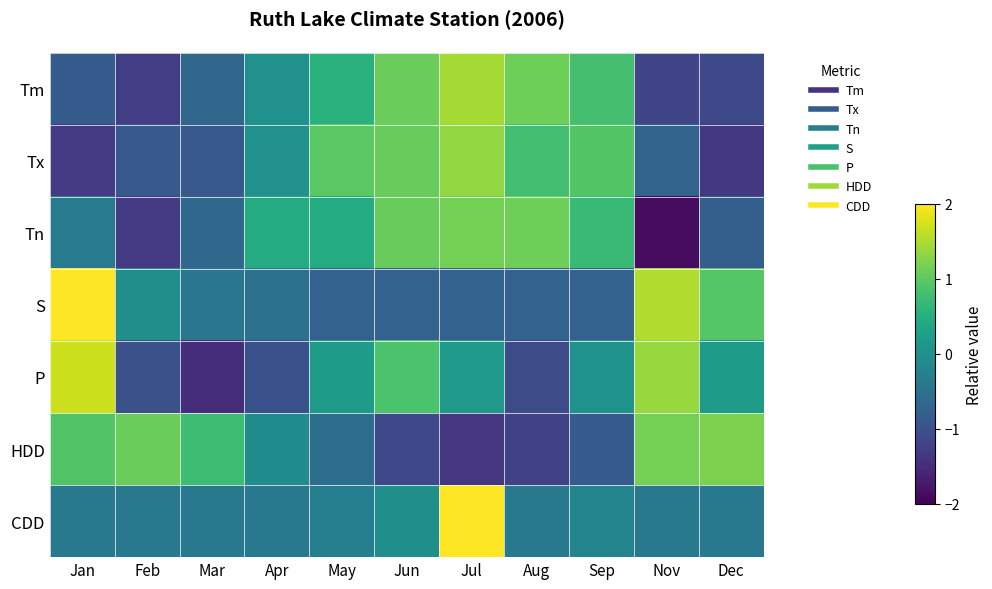

Reading right to left, extract all data points from this chart.

Tm: Dec=-1.1	Nov=-1.2	Sep=0.8	Aug=1.1	Jul=1.5	Jun=1.1	May=0.6	Apr=0.0	Mar=-0.7	Feb=-1.3	Jan=-0.8
Tx: Dec=-1.4	Nov=-0.7	Sep=0.9	Aug=0.8	Jul=1.4	Jun=1.1	May=1.0	Apr=0.0	Mar=-0.9	Feb=-0.9	Jan=-1.3
Tn: Dec=-0.8	Nov=-1.9	Sep=0.7	Aug=1.1	Jul=1.2	Jun=1.1	May=0.5	Apr=0.5	Mar=-0.7	Feb=-1.3	Jan=-0.3
S: Dec=0.9	Nov=1.5	Sep=-0.7	Aug=-0.7	Jul=-0.7	Jun=-0.7	May=-0.7	Apr=-0.5	Mar=-0.4	Feb=-0.0	Jan=2.1
P: Dec=0.2	Nov=1.4	Sep=0.1	Aug=-1.1	Jul=0.1	Jun=0.9	May=0.2	Apr=-1.0	Mar=-1.5	Feb=-1.0	Jan=1.7
HDD: Dec=1.2	Nov=1.2	Sep=-0.9	Aug=-1.2	Jul=-1.4	Jun=-1.1	May=-0.6	Apr=-0.0	Mar=0.8	Feb=1.1	Jan=0.9
CDD: Dec=-0.4	Nov=-0.4	Sep=-0.2	Aug=-0.4	Jul=3.1	Jun=-0.0	May=-0.3	Apr=-0.4	Mar=-0.4	Feb=-0.4	Jan=-0.4